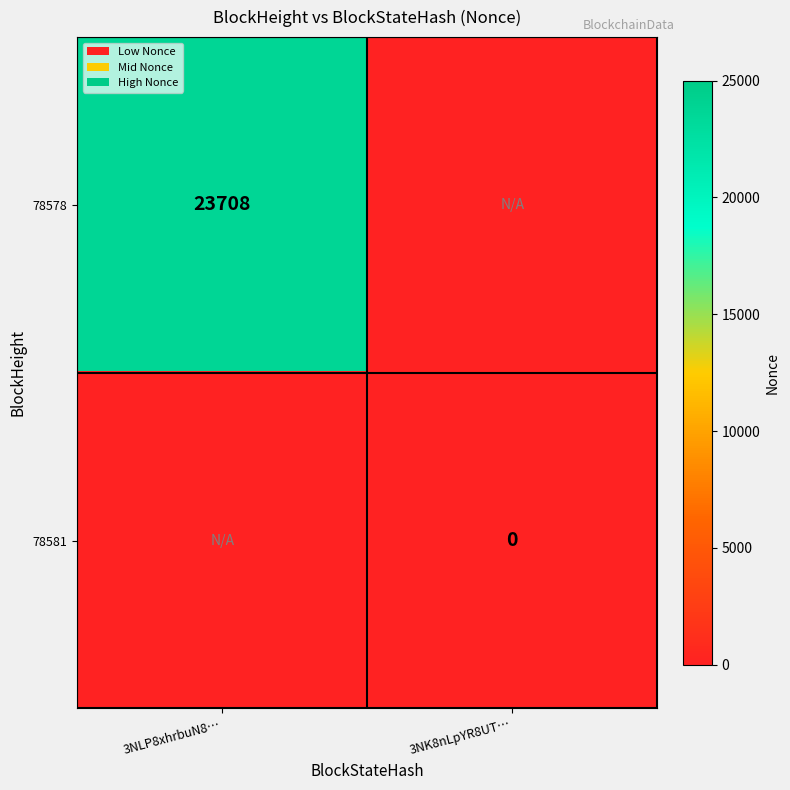

At which category does the chart reach its peak across all series?

3NLP8xhrbuN8…